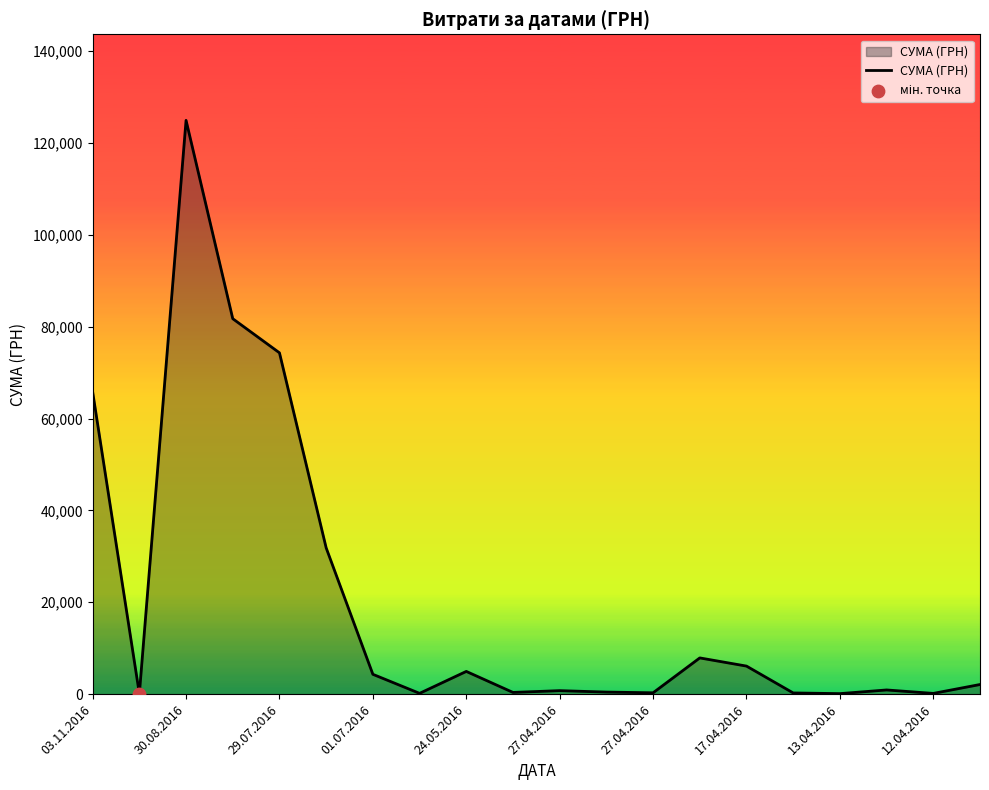

What is the greatest value displayed?

124904.8